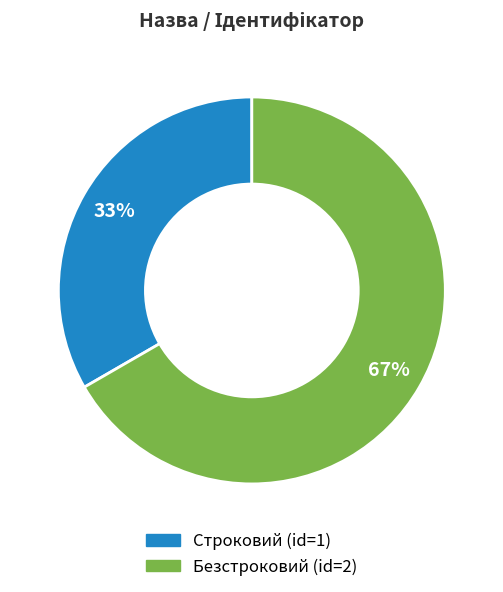

To the nearest percent, what is the combined percentage of Безстроковий and Строковий?

100%